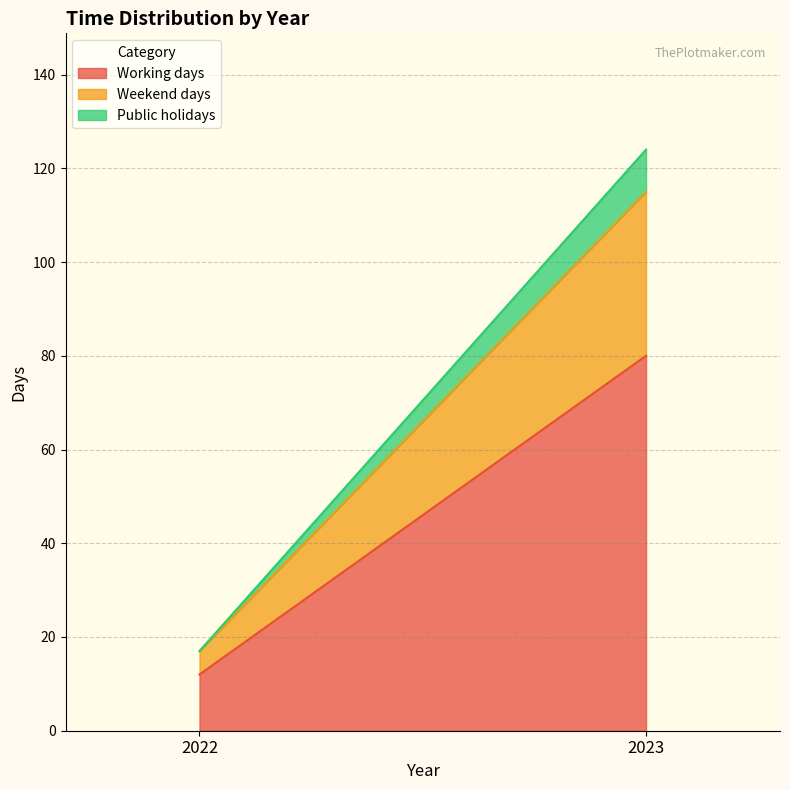

Reading left to right, transcribe all the data shown in this chart.

Working days: 12	80
Weekend days: 5	35
Public holidays: 0	9